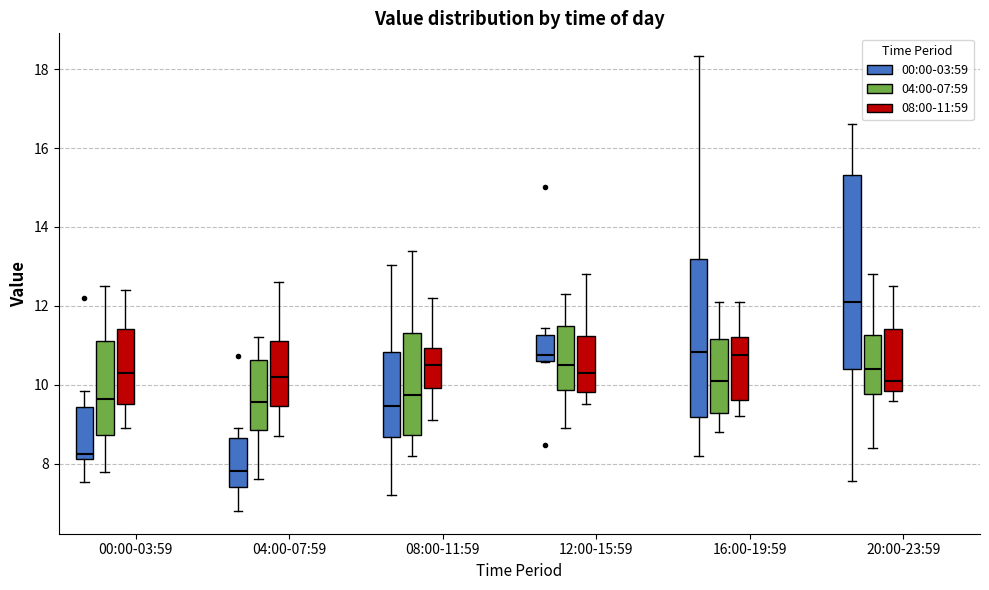

Reading left to right, read every box against the y-axis: the position of its median line, the range the box covers, and the ends of its whiskers. The values are not printed on the chart, so give them approximately, as read against the axis.

00:00-03:59 (00:00-03:59): median 8.2 (just above the box's lower edge), box 8.2 to 9.4, whiskers 7.6 to 9.8
00:00-03:59 (04:00-07:59): median 9.6, box 8.8 to 11.2, whiskers 7.8 to 12.6
00:00-03:59 (08:00-11:59): median 10.4, box 9.6 to 11.4, whiskers 9.0 to 12.4
04:00-07:59 (00:00-03:59): median 7.8, box 7.4 to 8.6, whiskers 6.8 to 9.0
04:00-07:59 (04:00-07:59): median 9.6, box 8.8 to 10.6, whiskers 7.6 to 11.2
04:00-07:59 (08:00-11:59): median 10.2, box 9.4 to 11.2, whiskers 8.8 to 12.6
08:00-11:59 (00:00-03:59): median 9.4, box 8.6 to 10.8, whiskers 7.2 to 13.0
08:00-11:59 (04:00-07:59): median 9.8, box 8.8 to 11.4, whiskers 8.2 to 13.4
08:00-11:59 (08:00-11:59): median 10.6, box 10.0 to 11.0, whiskers 9.2 to 12.2
12:00-15:59 (00:00-03:59): median 10.8, box 10.6 to 11.2, whiskers 10.6 to 11.4
12:00-15:59 (04:00-07:59): median 10.6, box 9.8 to 11.6, whiskers 9.0 to 12.4
12:00-15:59 (08:00-11:59): median 10.4, box 9.8 to 11.2, whiskers 9.6 to 12.8
16:00-19:59 (00:00-03:59): median 10.8, box 9.2 to 13.2, whiskers 8.2 to 18.4
16:00-19:59 (04:00-07:59): median 10.2, box 9.2 to 11.2, whiskers 8.8 to 12.2
16:00-19:59 (08:00-11:59): median 10.8, box 9.6 to 11.2, whiskers 9.2 to 12.2
20:00-23:59 (00:00-03:59): median 12.0, box 10.4 to 15.4, whiskers 7.6 to 16.6
20:00-23:59 (04:00-07:59): median 10.4, box 9.8 to 11.2, whiskers 8.4 to 12.8
20:00-23:59 (08:00-11:59): median 10.2, box 9.8 to 11.4, whiskers 9.6 to 12.6